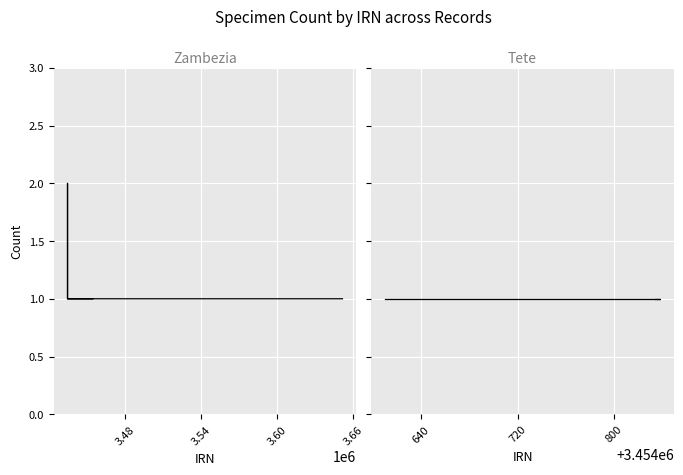

Rank the categories by value from lowest to highest.

3651508, 3434941, 3434938, 3454832, 3454833, 3454834, 3454835, 3454836, 3454837, 3454838, 3454610, 3434937, 3434939